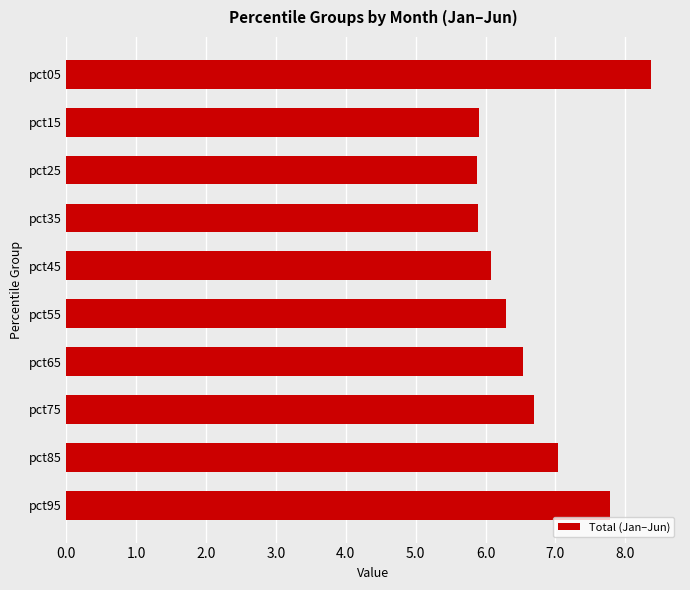

What is the value of the 9th bar from the top?

7.0